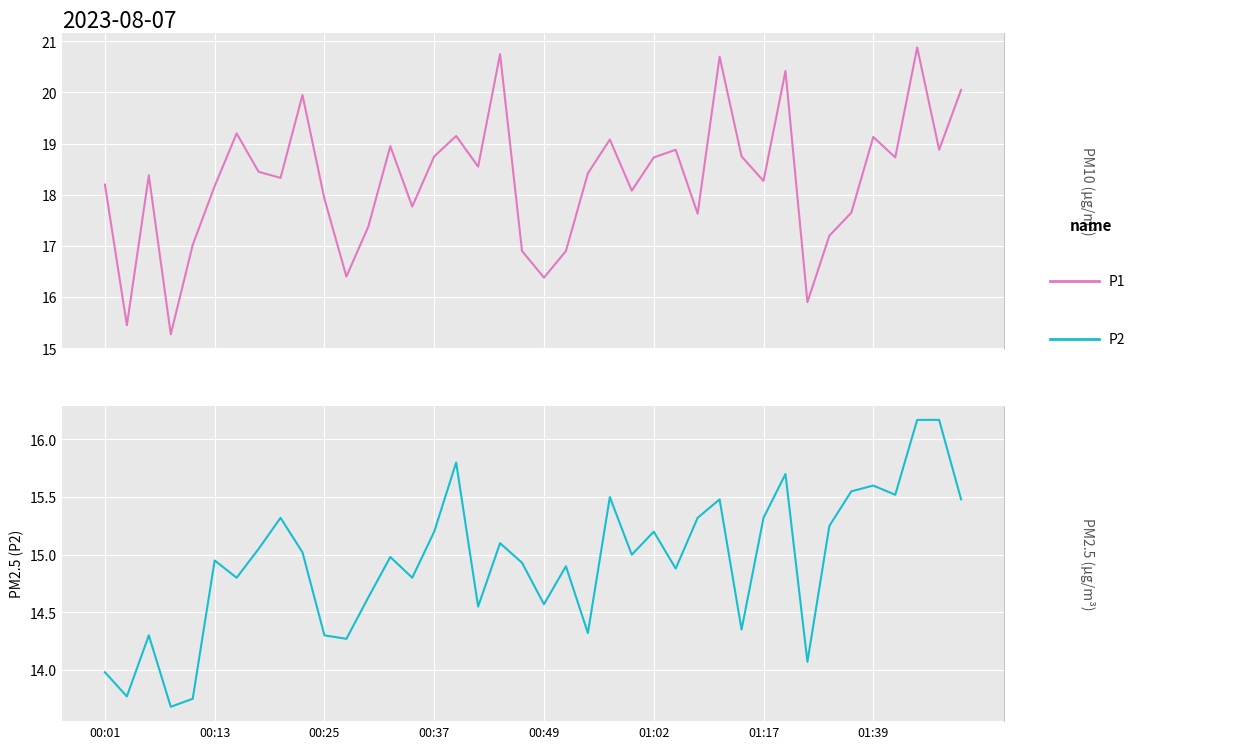

True or false: P1 and P2 cross at least once.

False